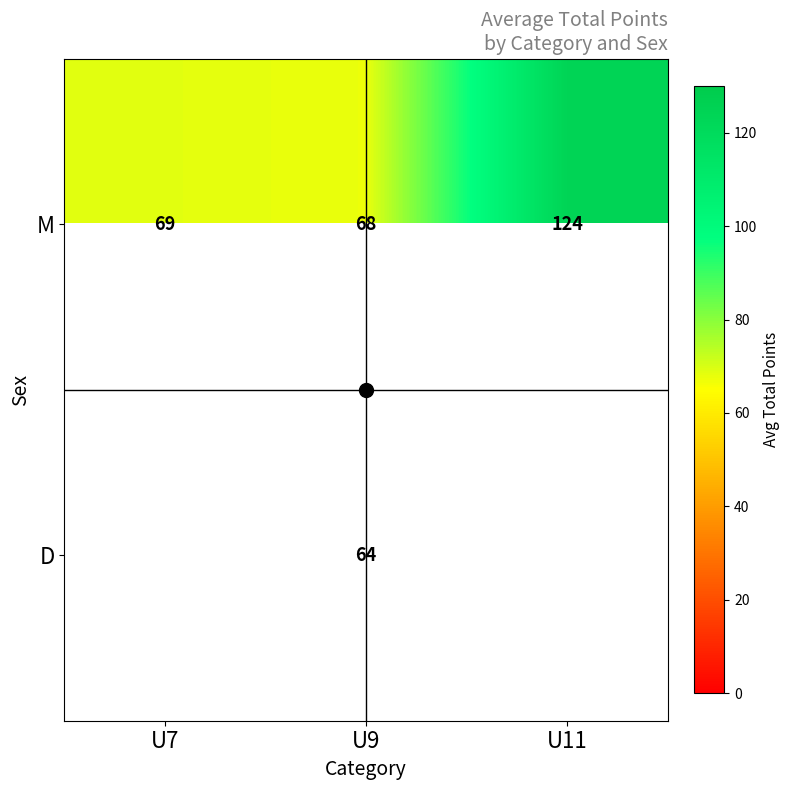

True or false: M has a value of 80.4 at U11.

False